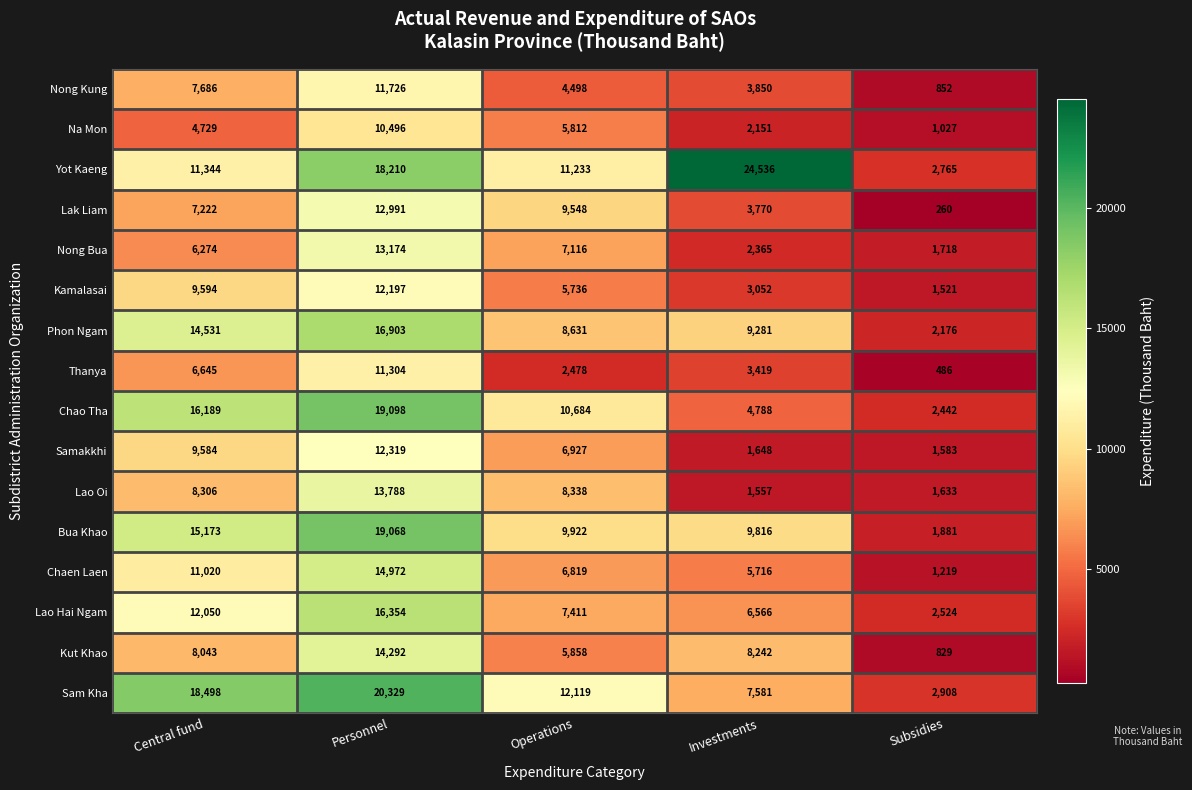

At Central fund, list the series in order from smallest to largest.

Na Mon, Nong Bua, Thanya, Lak Liam, Nong Kung, Kut Khao, Lao Oi, Samakkhi, Kamalasai, Chaen Laen, Yot Kaeng, Lao Hai Ngam, Phon Ngam, Bua Khao, Chao Tha, Sam Kha